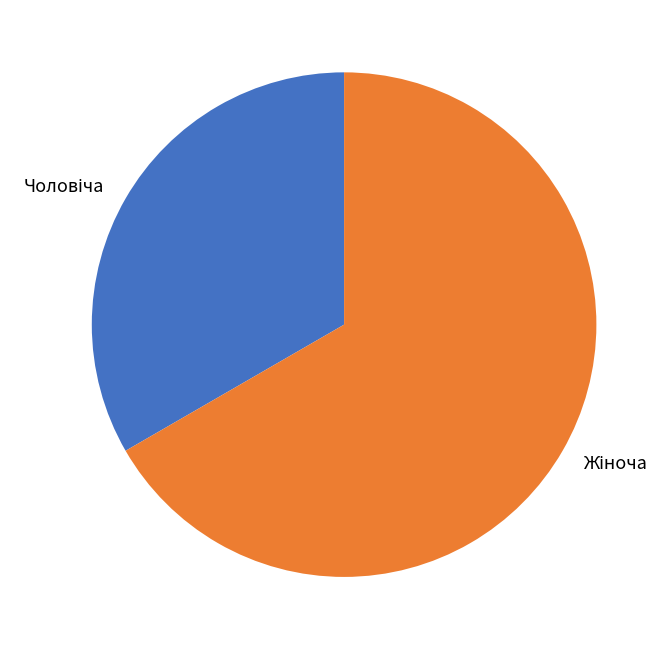

Is there a majority slice in this chart?

Yes